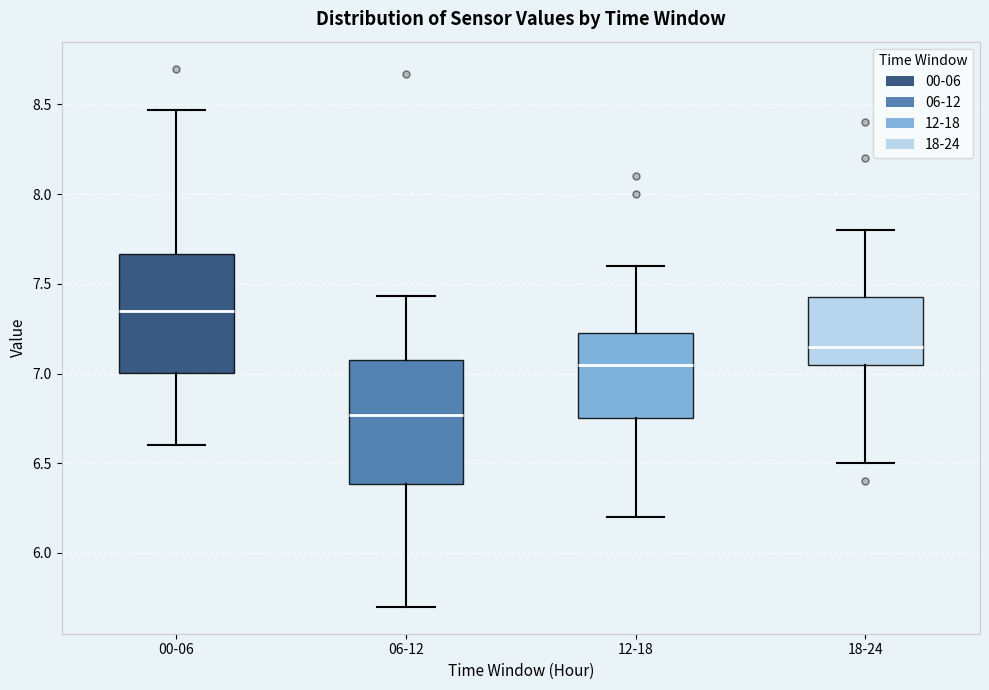

Which box has the lowest median line?

06-12